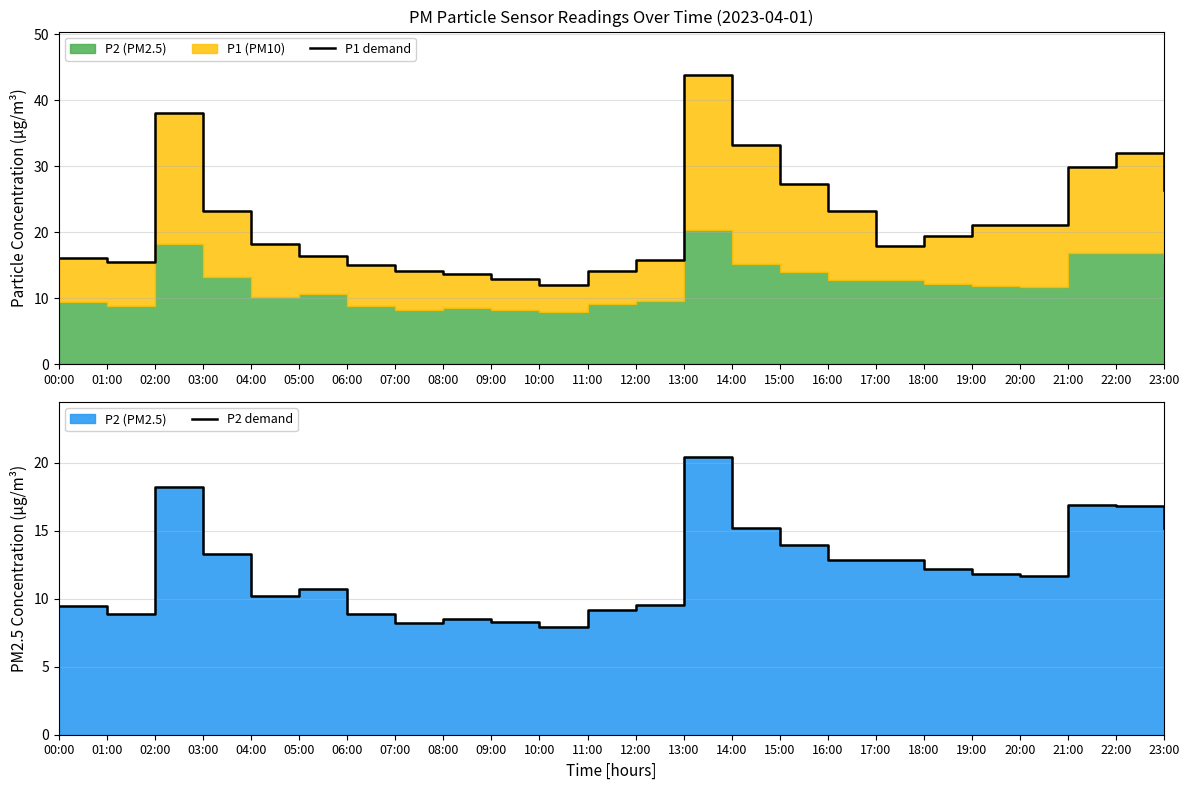

Reading left to right, what are all the values shown in this chart?

P1 demand: 00:00=16.1	01:00=15.4	02:00=38.1	03:00=23.1	04:00=18.2	05:00=16.4	06:00=15.0	07:00=14.2	08:00=13.7	09:00=12.9	10:00=12.0	11:00=14.2	12:00=15.8	13:00=43.8	14:00=33.2	15:00=27.3	16:00=23.2	17:00=17.9	18:00=19.5	19:00=21.1	20:00=21.1	21:00=29.8	22:00=32.0	23:00=26.3
P2 demand: 00:00=9.4	01:00=8.9	02:00=18.2	03:00=13.3	04:00=10.2	05:00=10.7	06:00=8.9	07:00=8.2	08:00=8.5	09:00=8.2	10:00=7.9	11:00=9.2	12:00=9.6	13:00=20.4	14:00=15.2	15:00=13.9	16:00=12.8	17:00=12.8	18:00=12.2	19:00=11.8	20:00=11.7	21:00=16.9	22:00=16.8	23:00=15.2